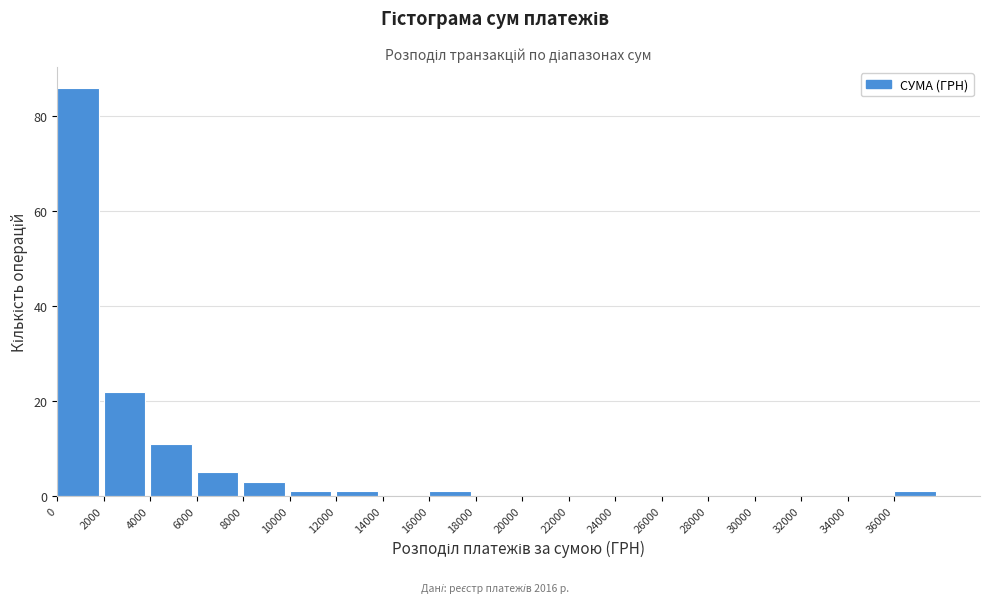

Which range on the x-axis has the tallest bar?

0 to 2000